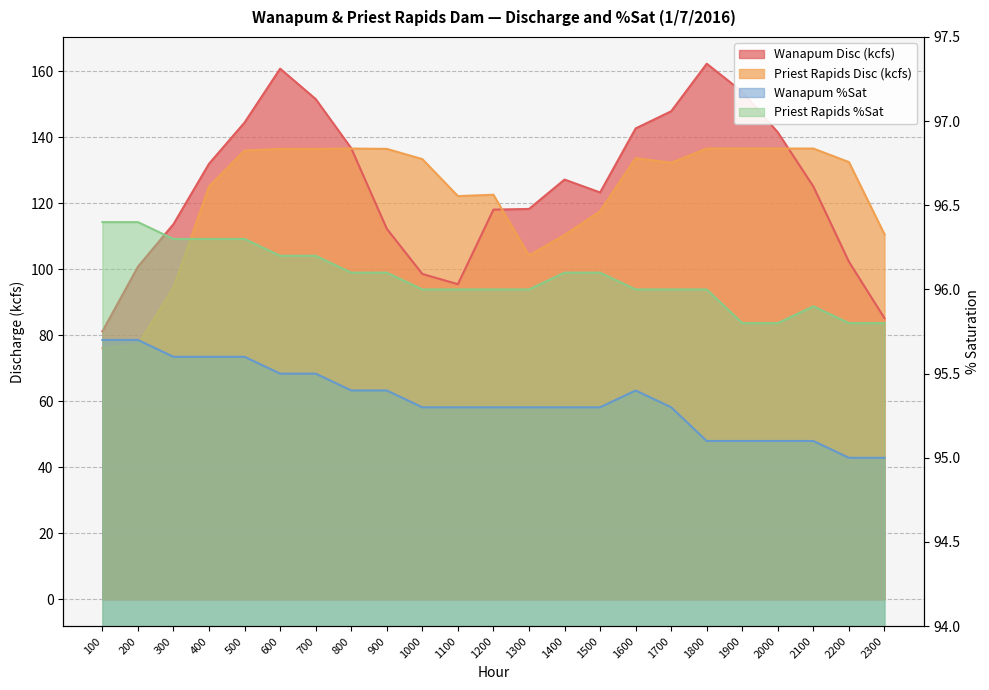

Which category has the lowest value in the Wanapum Disc (kcfs) series?

100